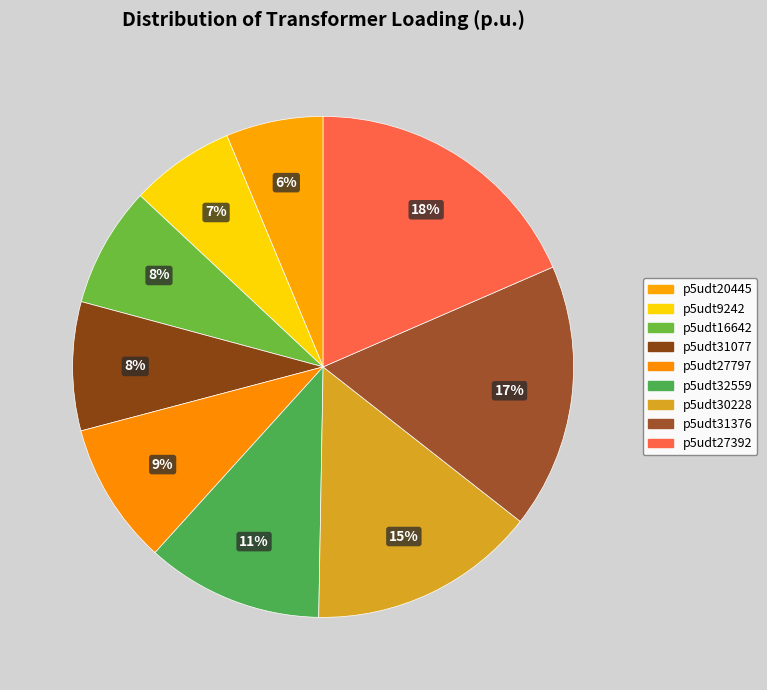

Rank the categories by value from lowest to highest.

p5udt20445, p5udt9242, p5udt16642, p5udt31077, p5udt27797, p5udt32559, p5udt30228, p5udt31376, p5udt27392